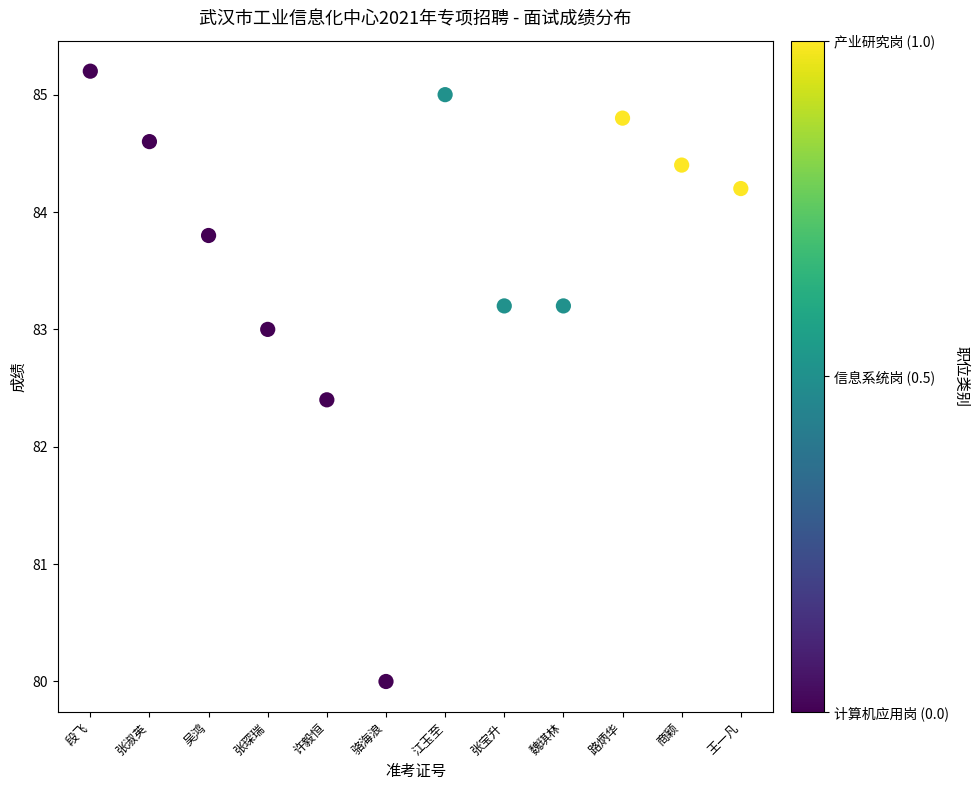

What Y value in the scatter plot is closest to 82?

82.4